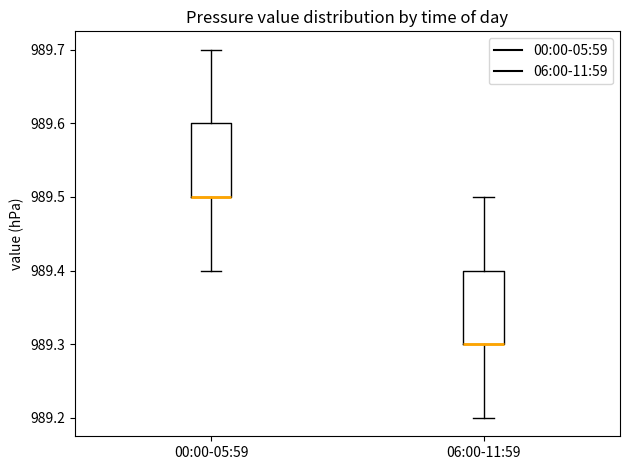

Reading left to right, transcribe this box plot: for each box, give where its median line is, the range the box spans, and where its two whiskers end, as read against the y-axis. The values are not printed on the chart, so give them approximately, as read against the axis.

00:00-05:59: median 989.5 (drawn on the box's lower edge), box 989.5 to 989.6, whiskers 989.4 to 989.7
06:00-11:59: median 989.3 (drawn on the box's lower edge), box 989.3 to 989.4, whiskers 989.2 to 989.5